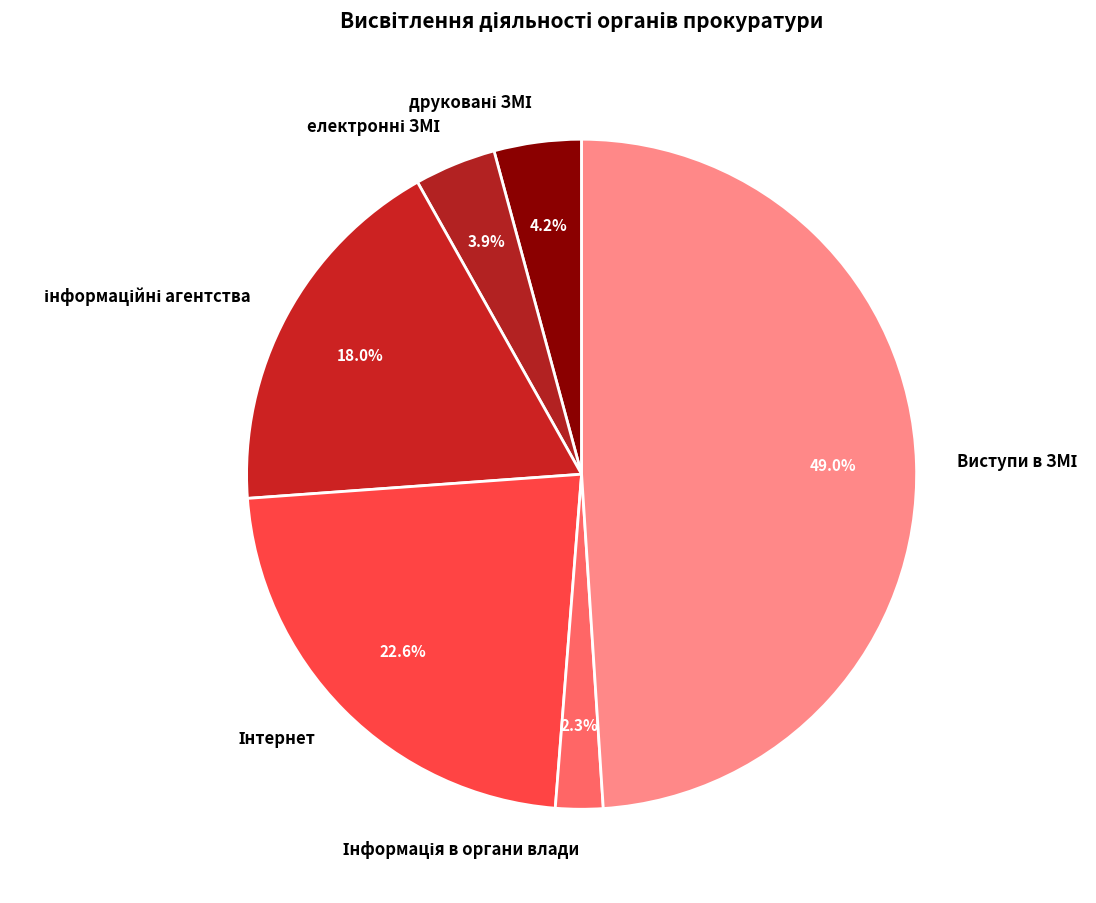

Is there any slice that represents more than half of the pie?

No